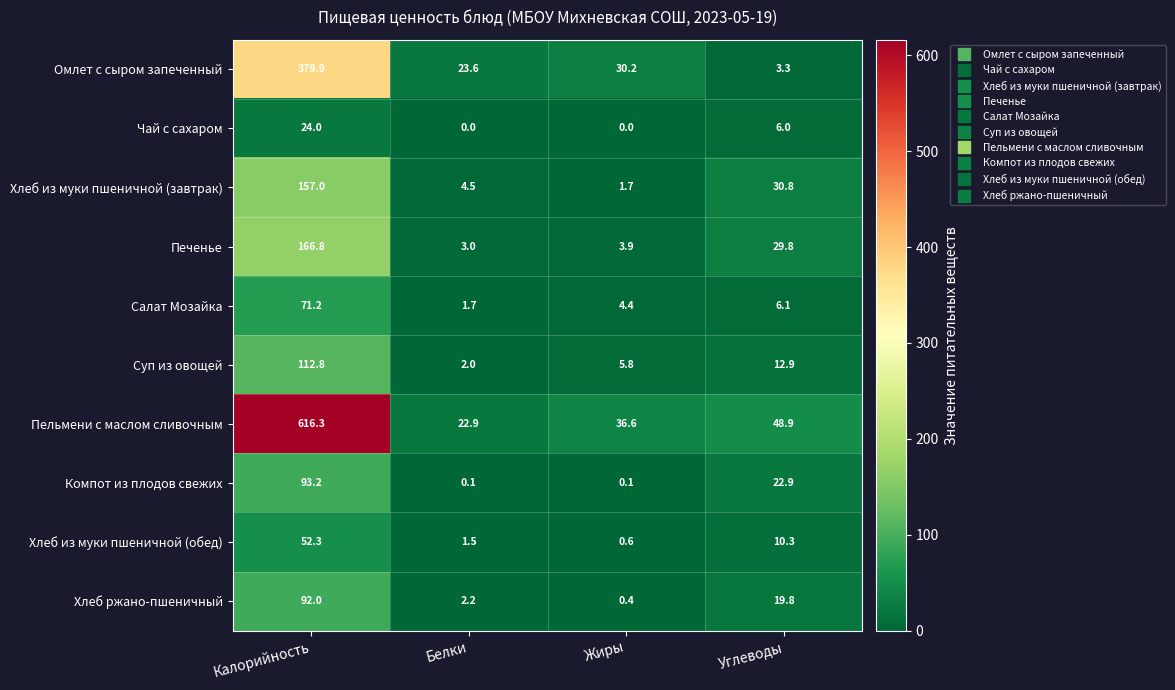

How many data points does each series have?

4